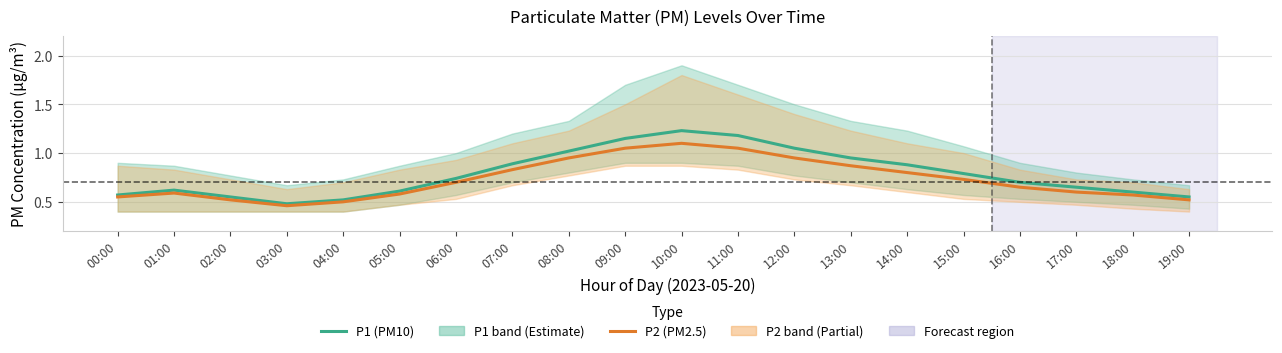

What is the difference between the P2 (PM2.5) values at 12:00 and 19:00?

0.4